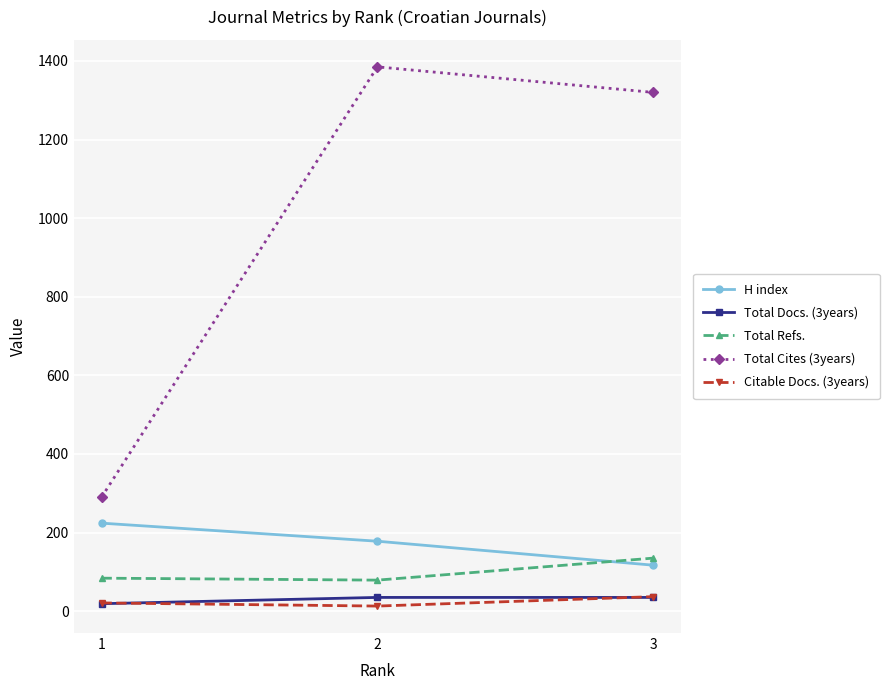

How many data points does each series have?

3